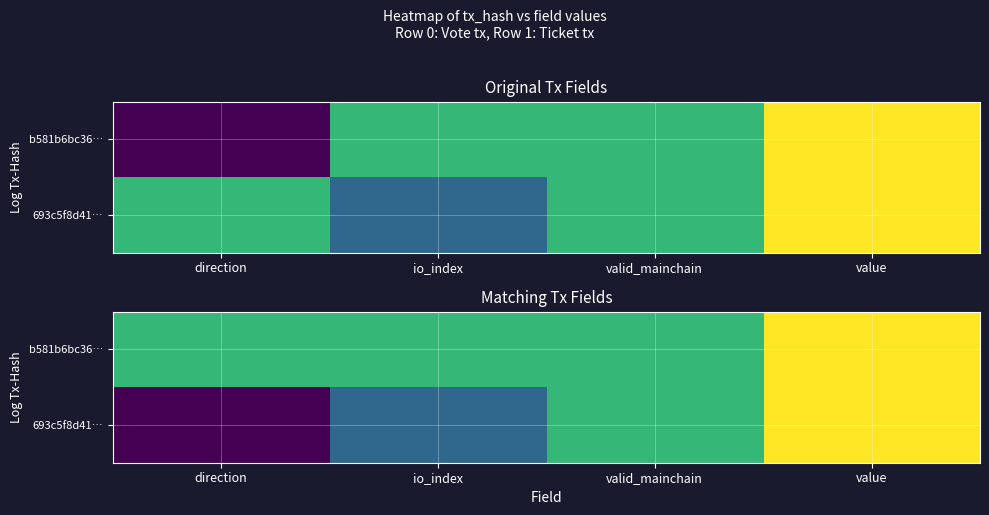

How many values in 693c5f8d41… are above zero?

2